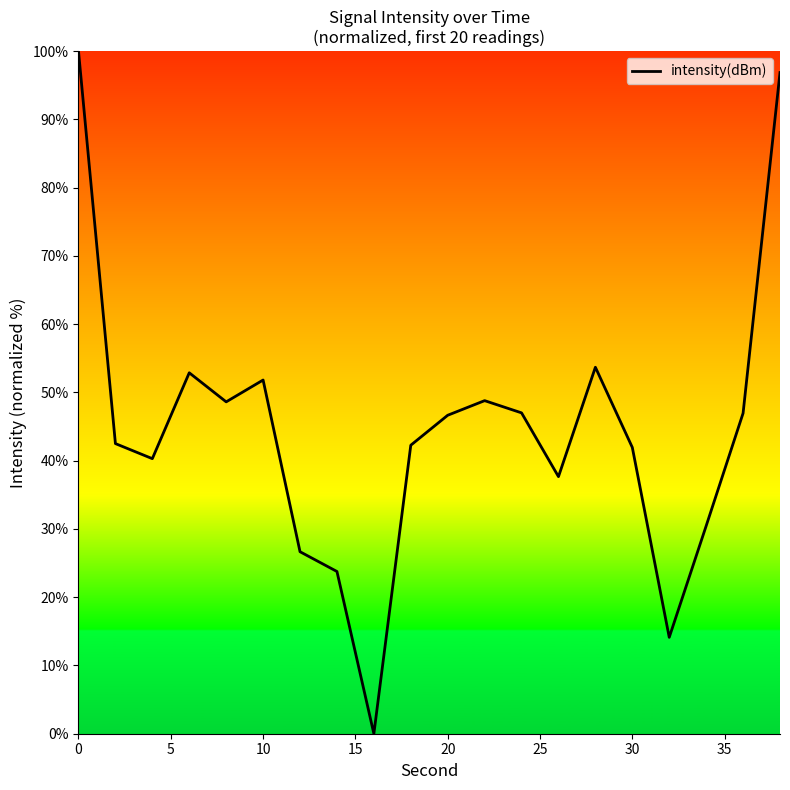

What is the difference between the maximum and minimum values?

100.0